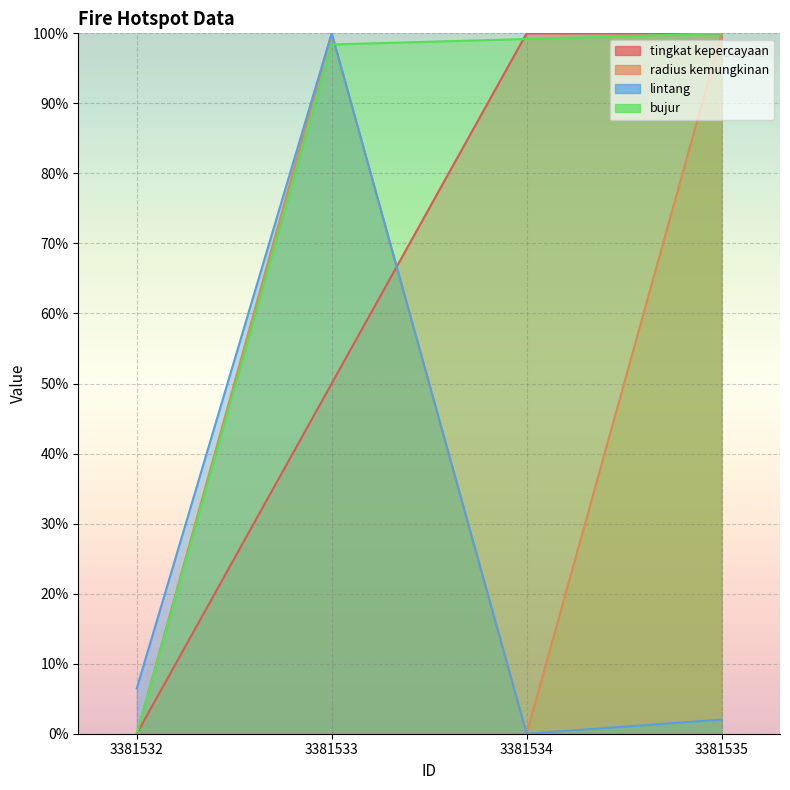

What is the greatest value displayed?

100.0